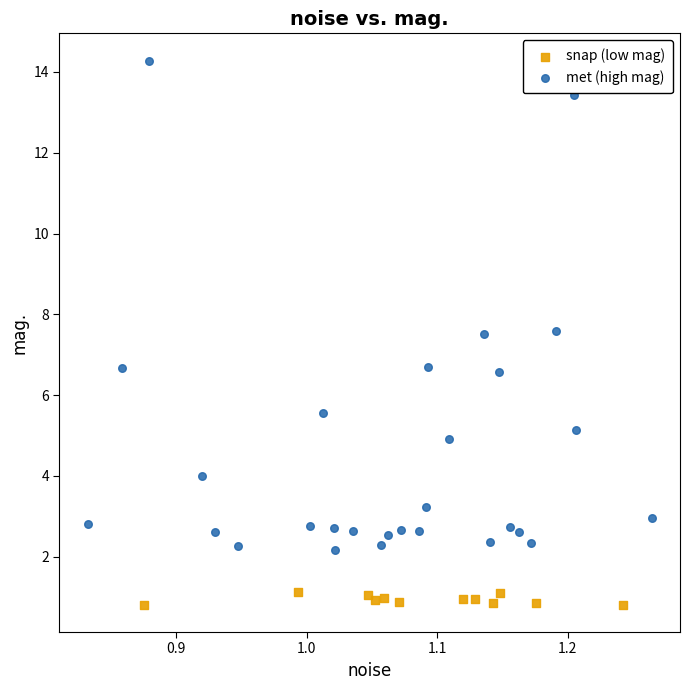

Which series reaches the maximum Y coordinate?

met (high mag)